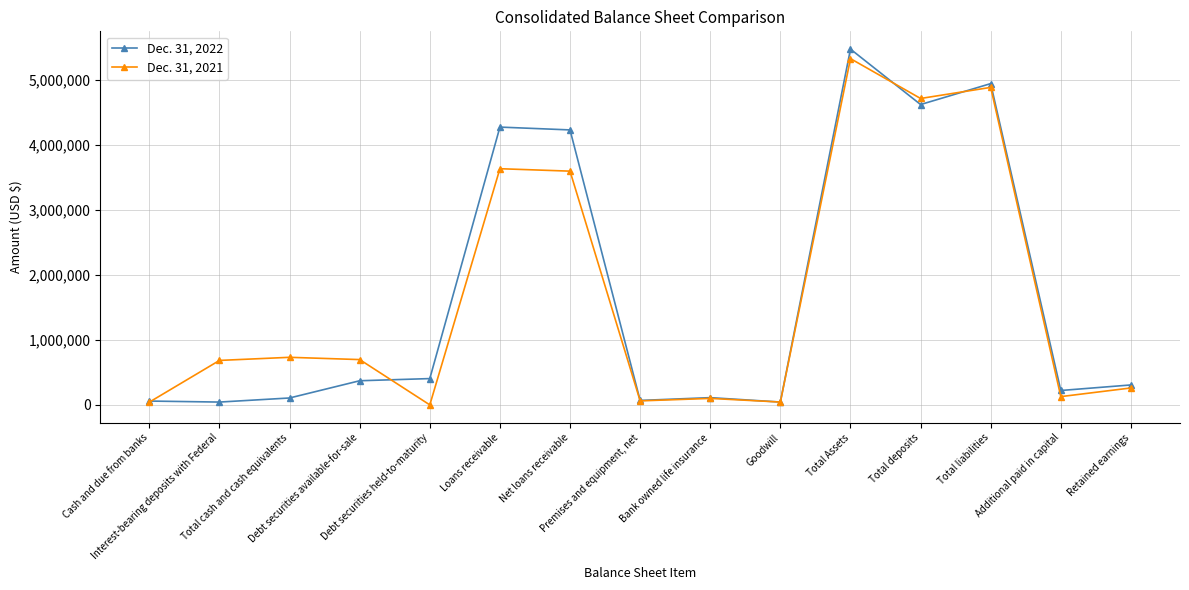

At Bank owned life insurance, list the series in order from smallest to largest.

Dec. 31, 2021, Dec. 31, 2022